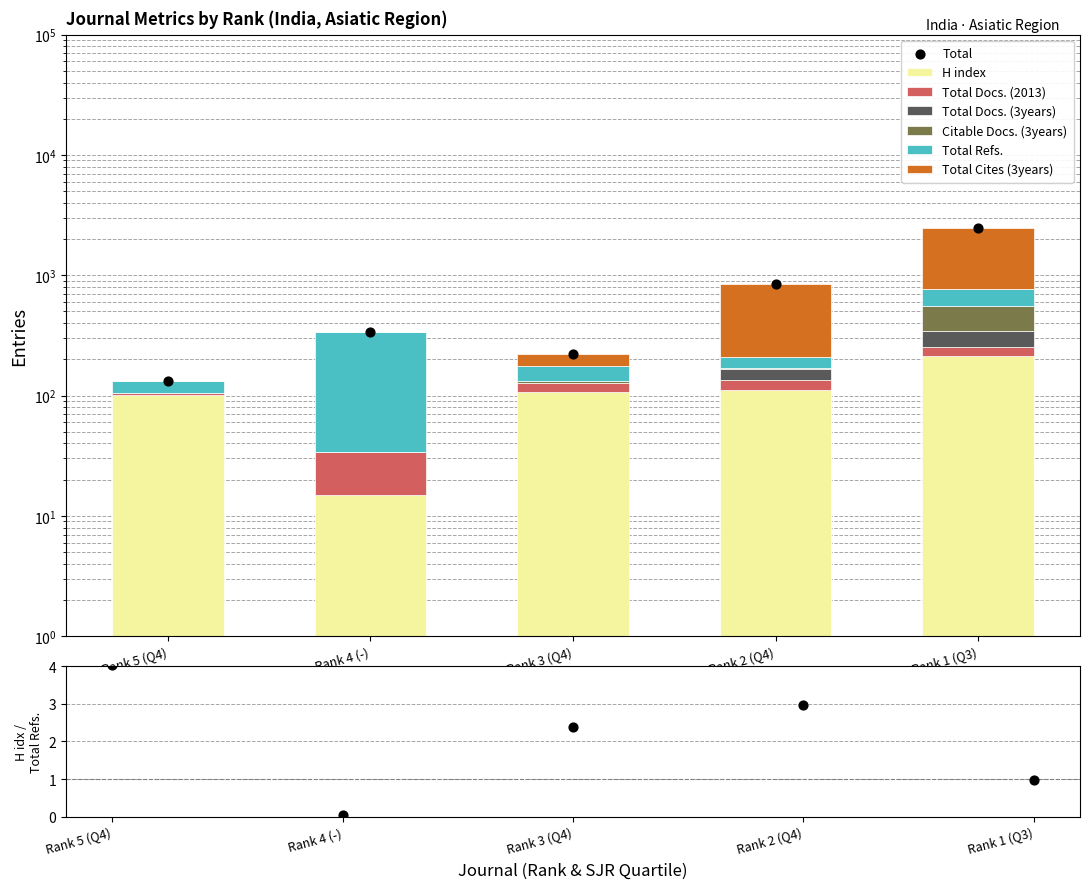

At which category is the sum across all series the highest?

Rank 1 (Q3)